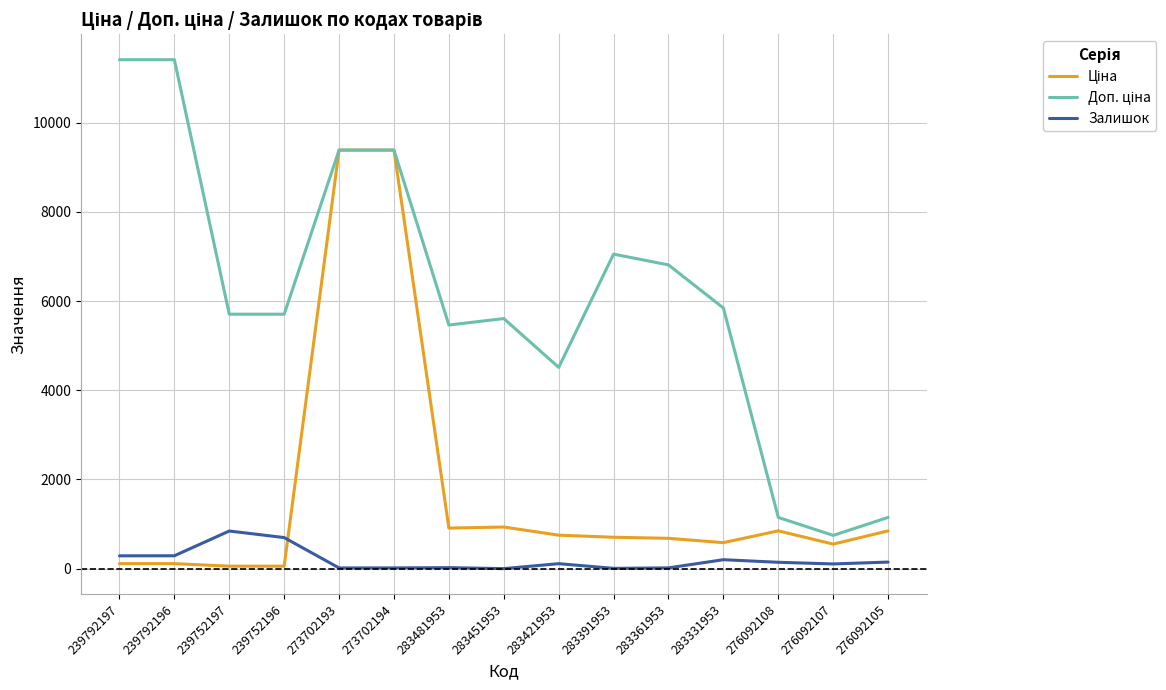

True or false: Залишок has a value of 698.0 at 239752196.

True